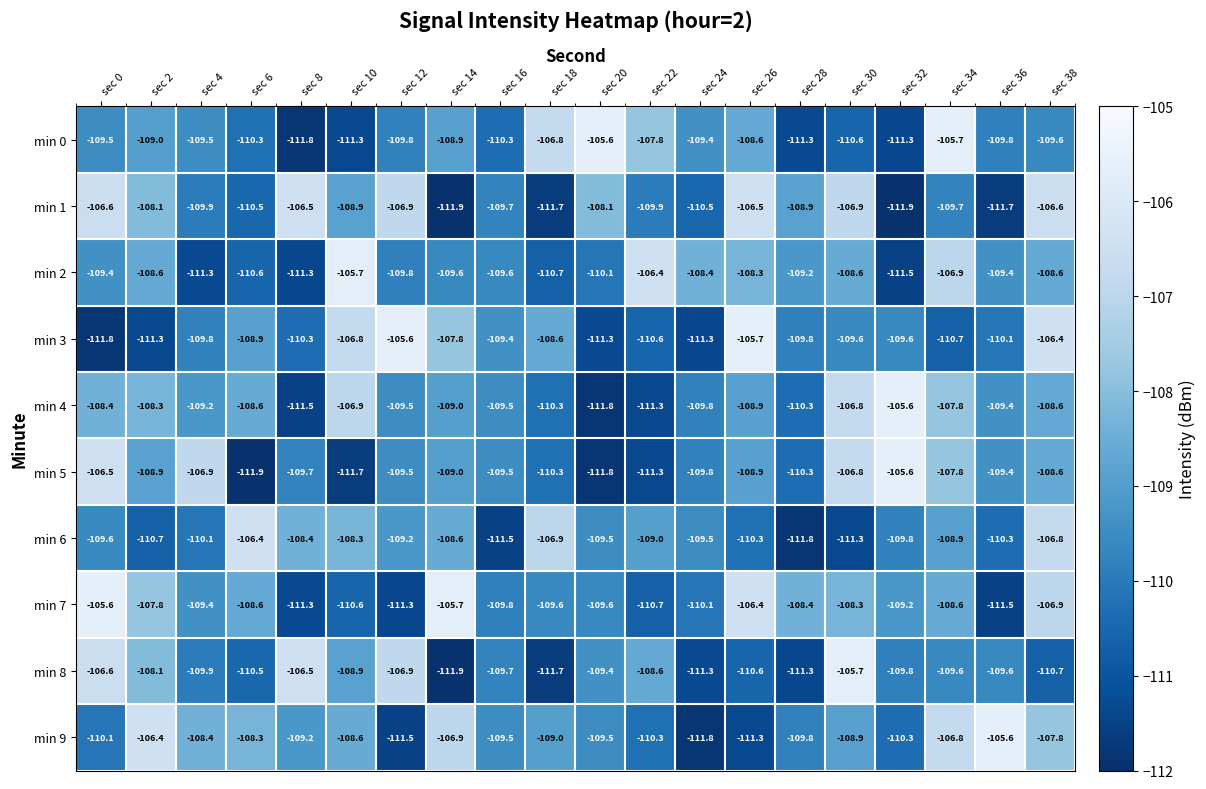

How many data points in min 2 are less than -109?

12